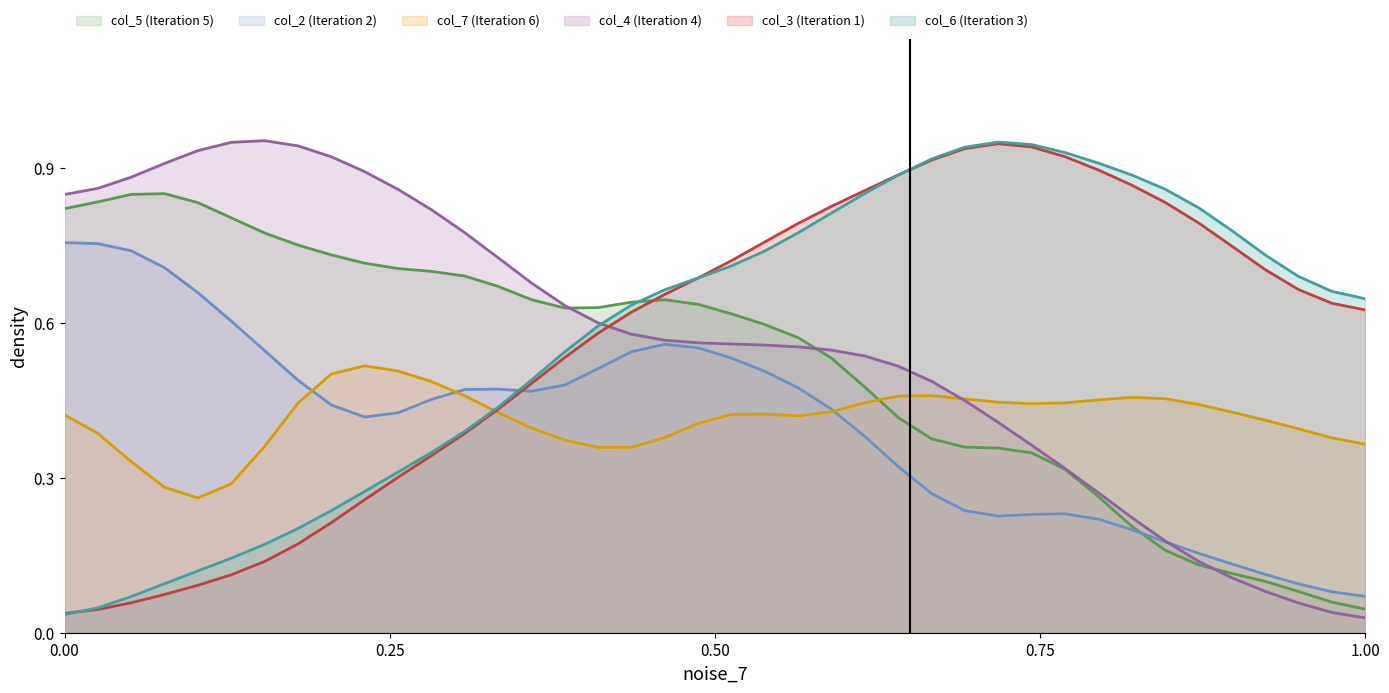

What is the average value of the col_4 series?

0.6